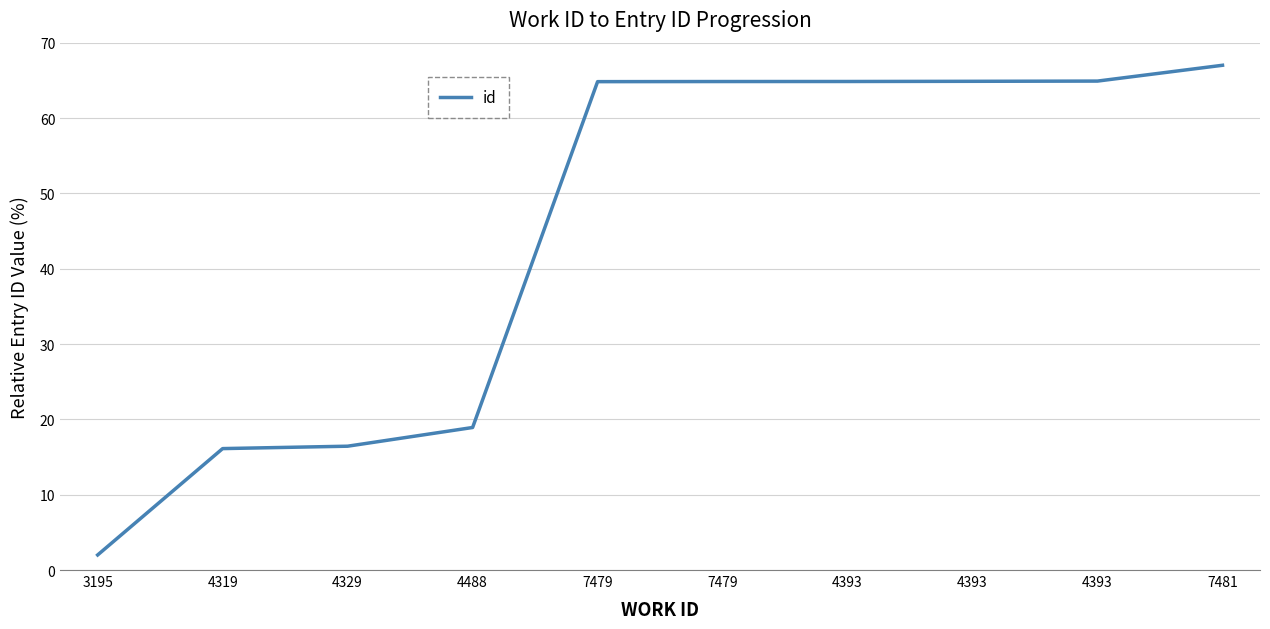

At which label does the data first exceed 64?

7479